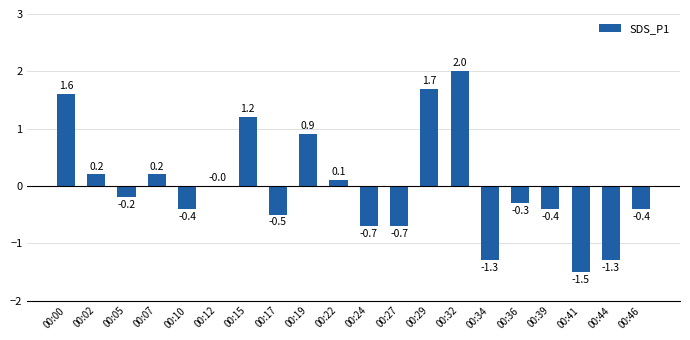

Does the chart contain stacked bars?

No